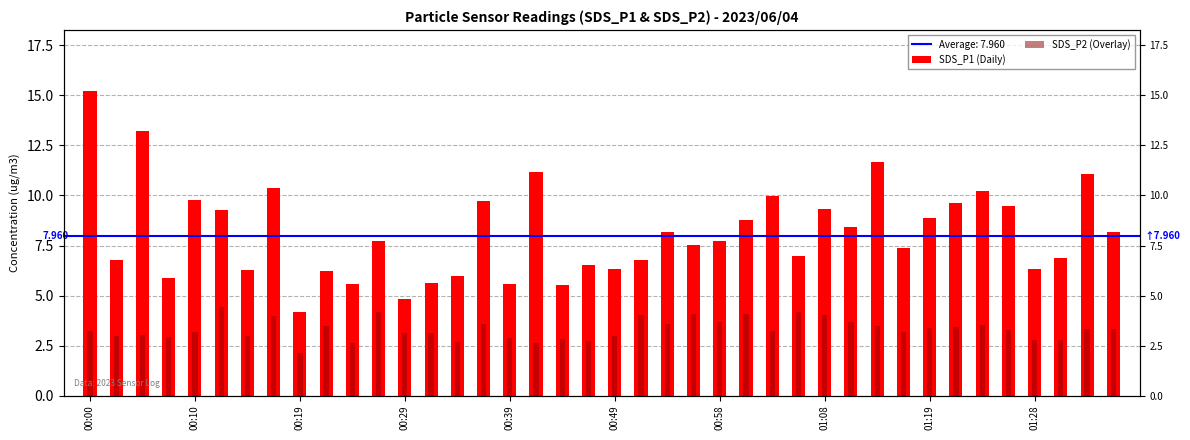

What is the value of the SDS_P1 (Daily) bar at the 29th from the left?

9.3